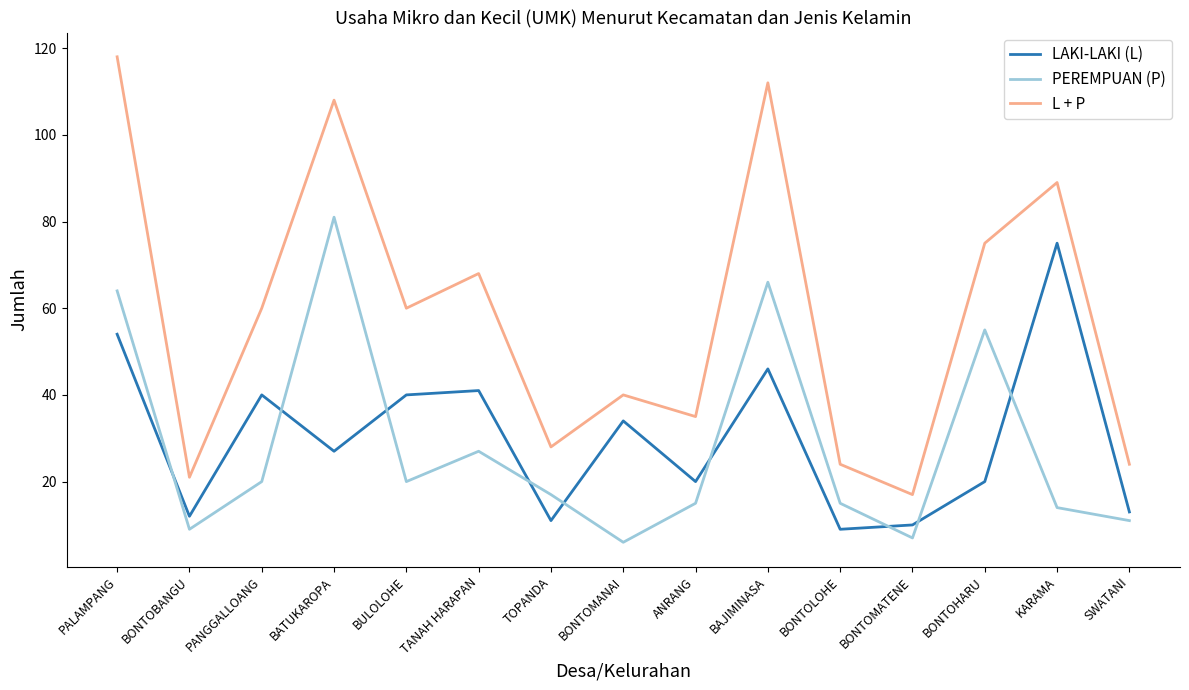

What is the highest value of the PEREMPUAN (P) series?

81